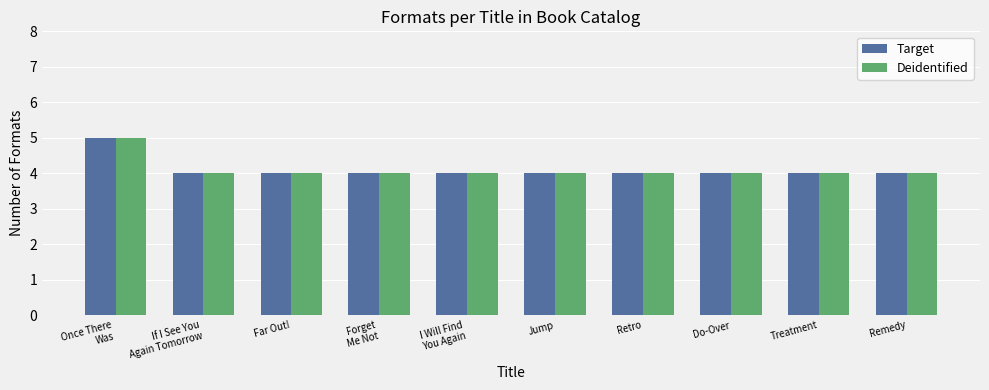

Reading left to right, what are all the values shown in this chart?

Target: 5	4	4	4	4	4	4	4	4	4
Deidentified: 5	4	4	4	4	4	4	4	4	4